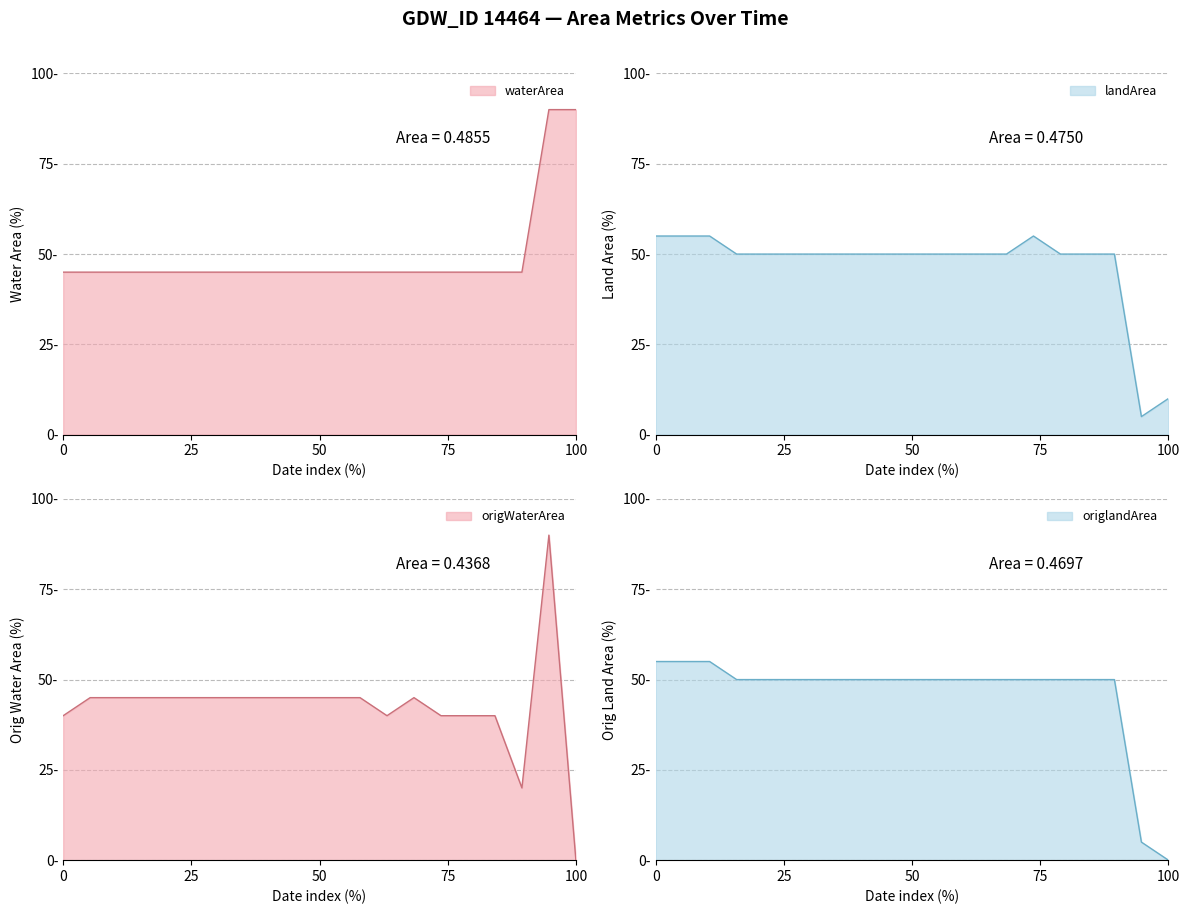

True or false: origlandArea has more than 0 interior local peaks.

False